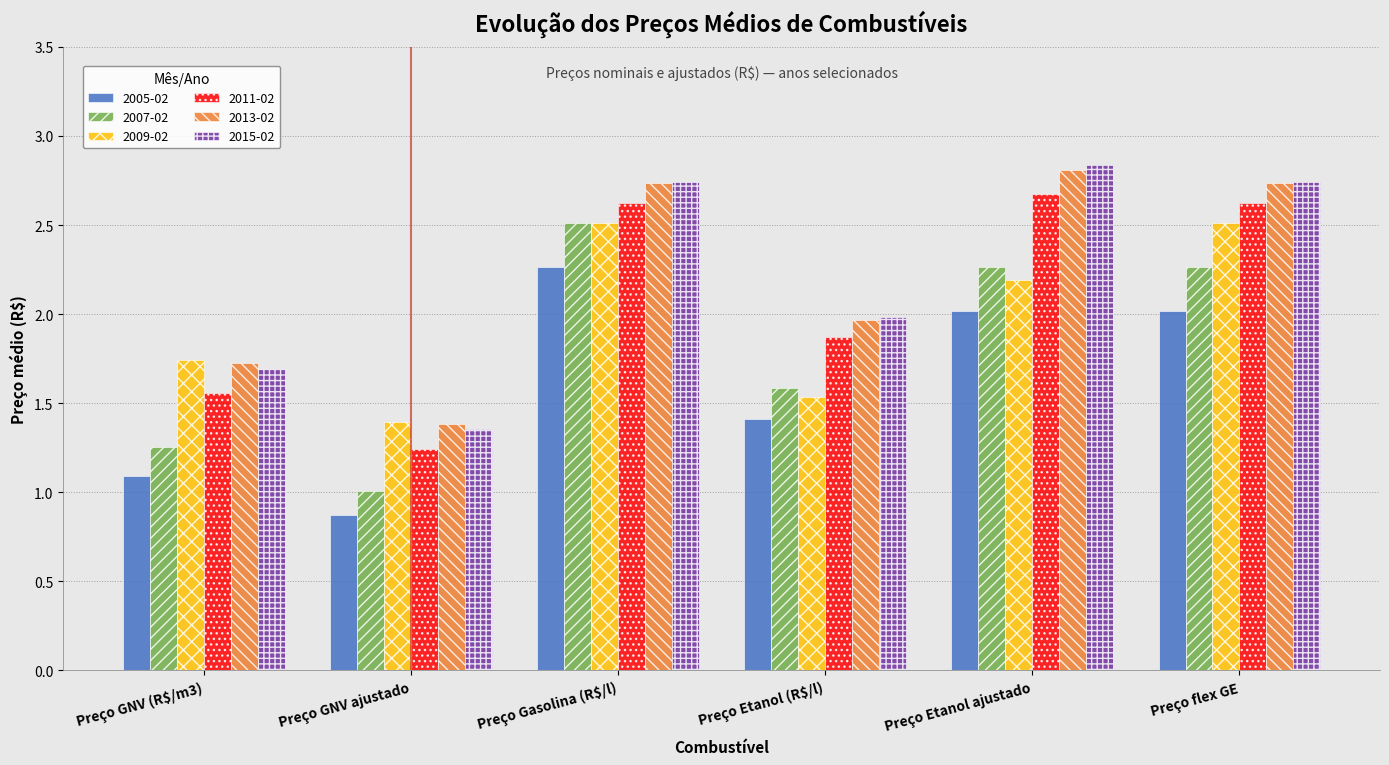

What is the difference between the highest and lowest values at Preço Gasolina (R$/l)?

0.5